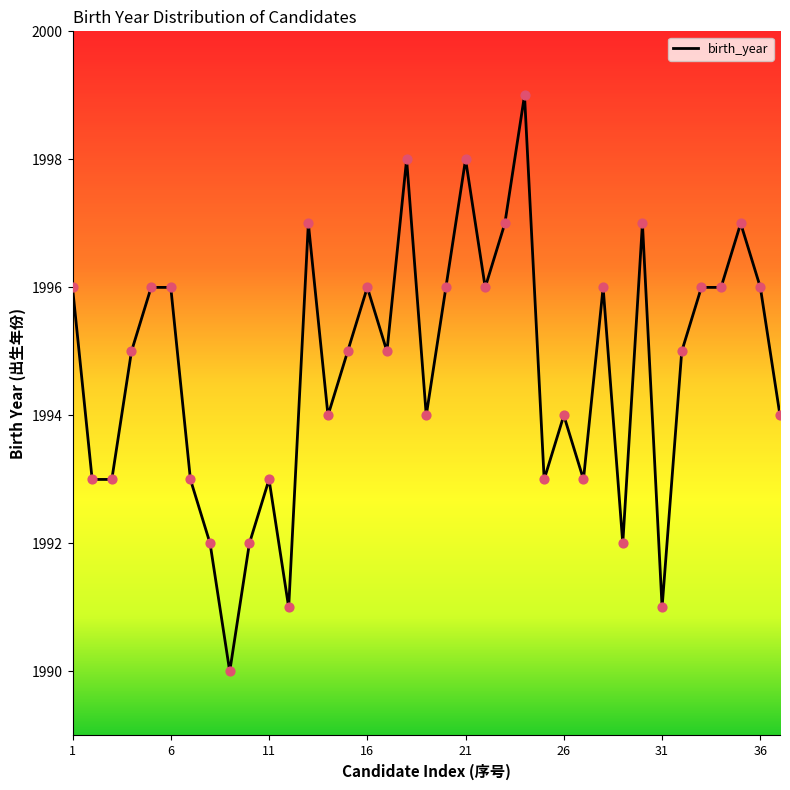

What is the difference between the maximum and minimum values?

9